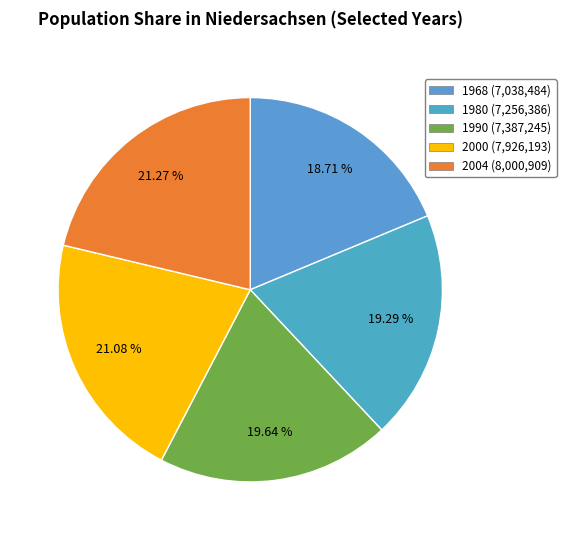

To the nearest percent, what is the average slice percentage?

20%